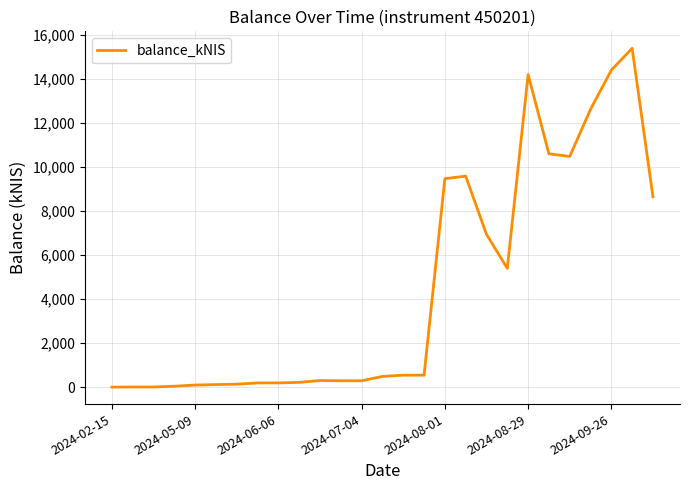

What is the difference between the maximum and minimum values?

15399.1